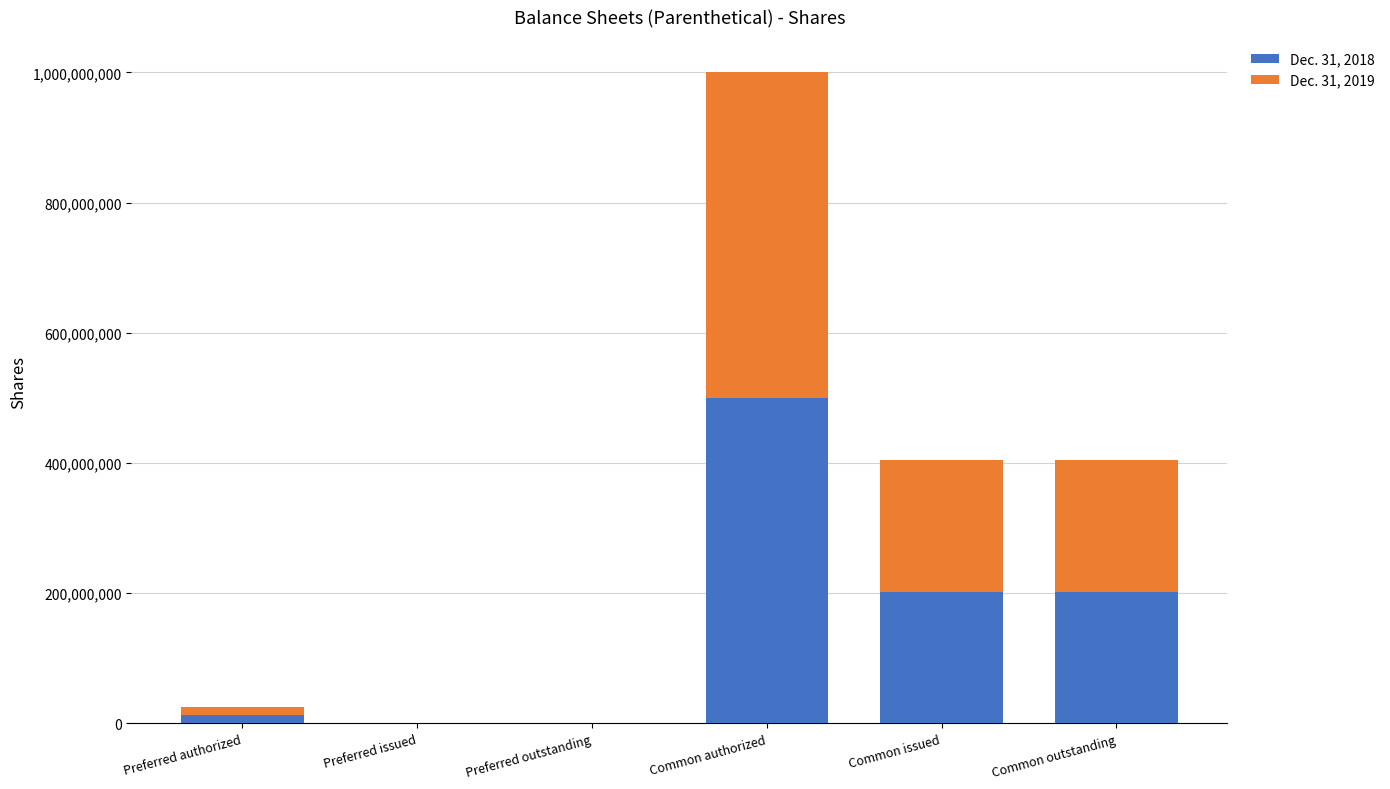

Is it true that Dec. 31, 2018 equals 334203811 at Common issued?

False